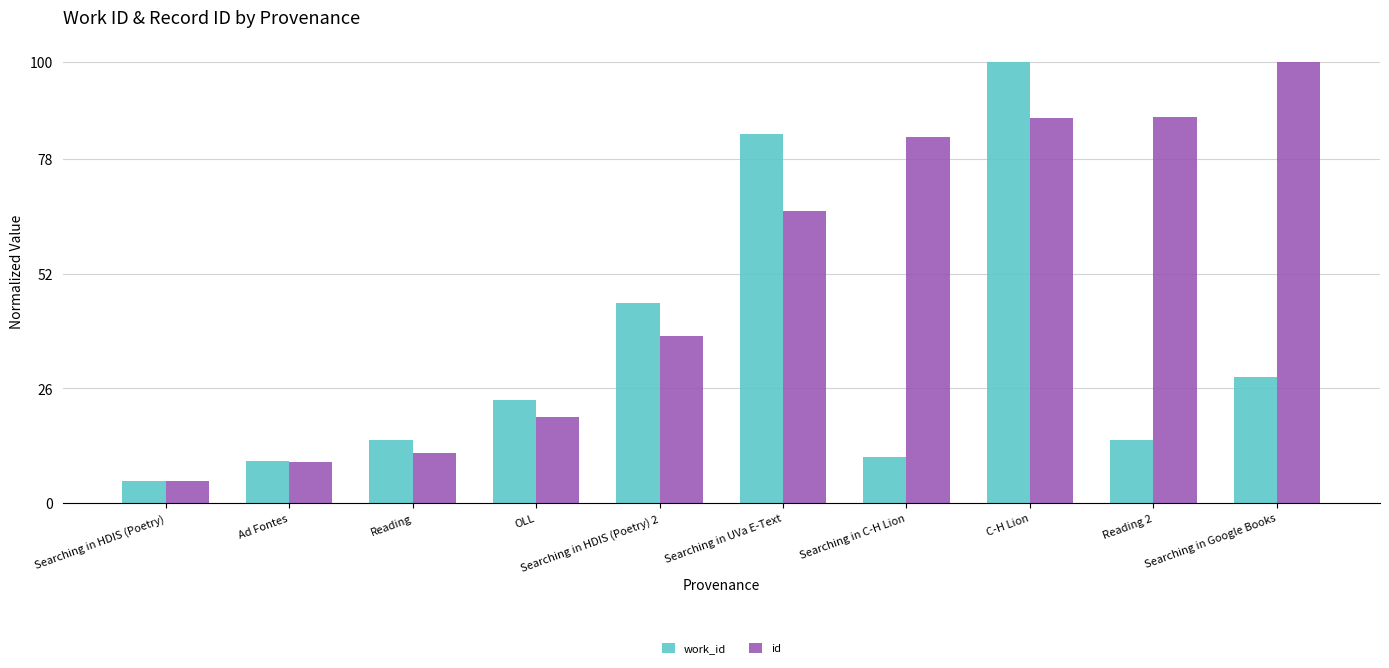

List the series in order of their overall mean, highest first.

id, work_id